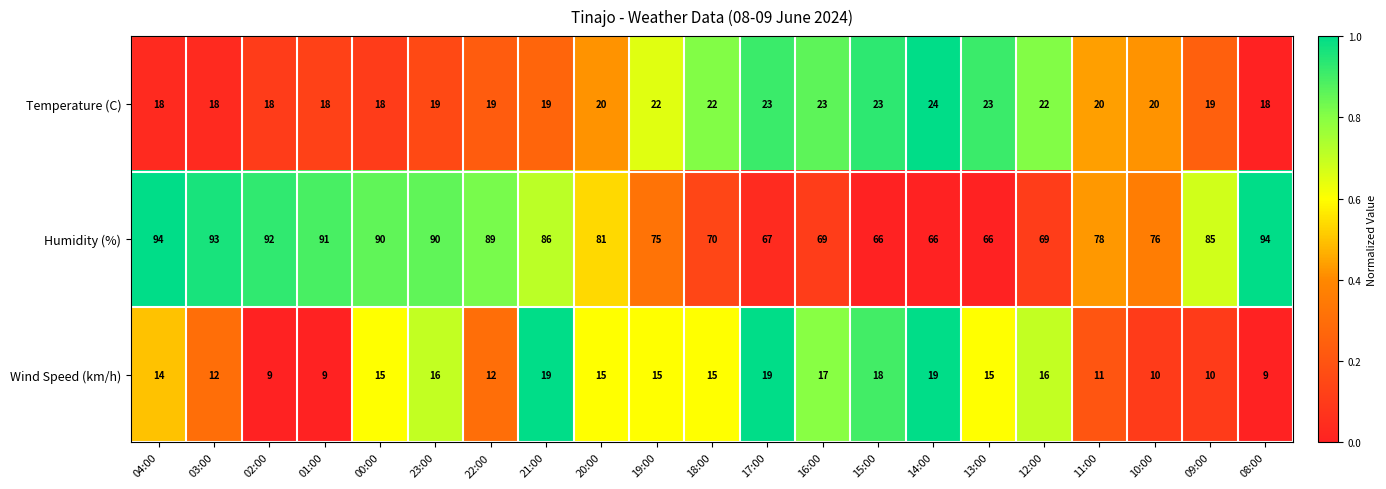

What value does the Temperature (C) series have at 12:00?

22